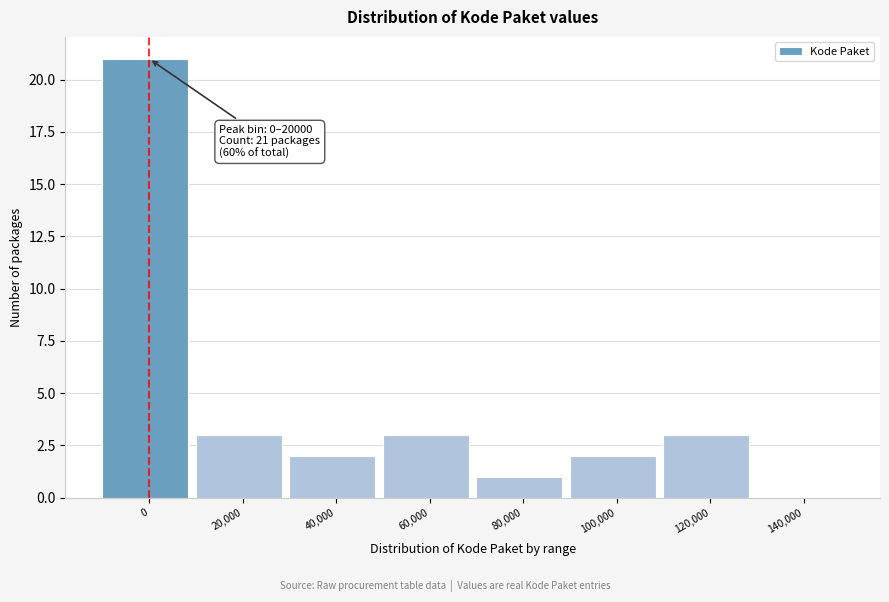

Reading left to right, transcribe all the data shown in this chart.

0=21	20,000=3	40,000=2	60,000=3	80,000=1	100,000=2	120,000=3	140,000=0